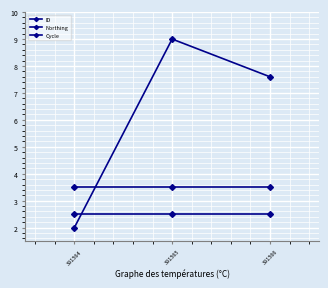

At which category is the sum across all series the highest?

391565